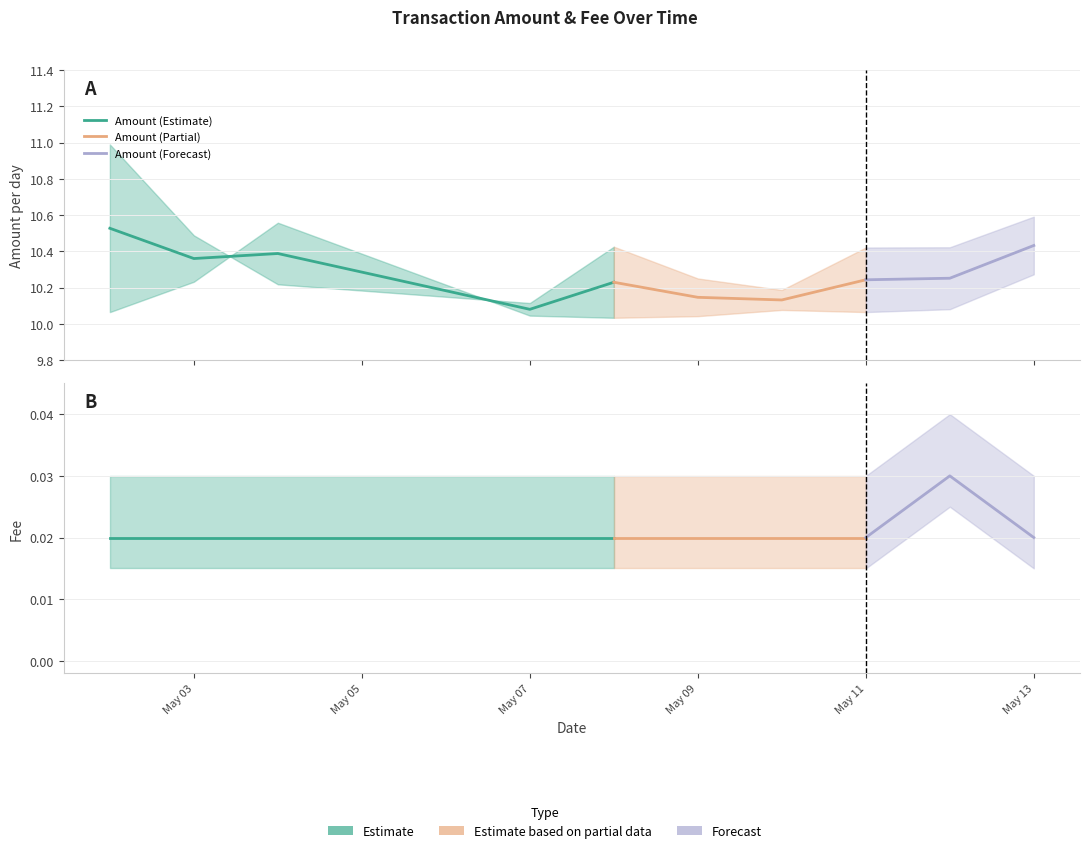

At which category is the sum across all series the highest?

2024-05-02